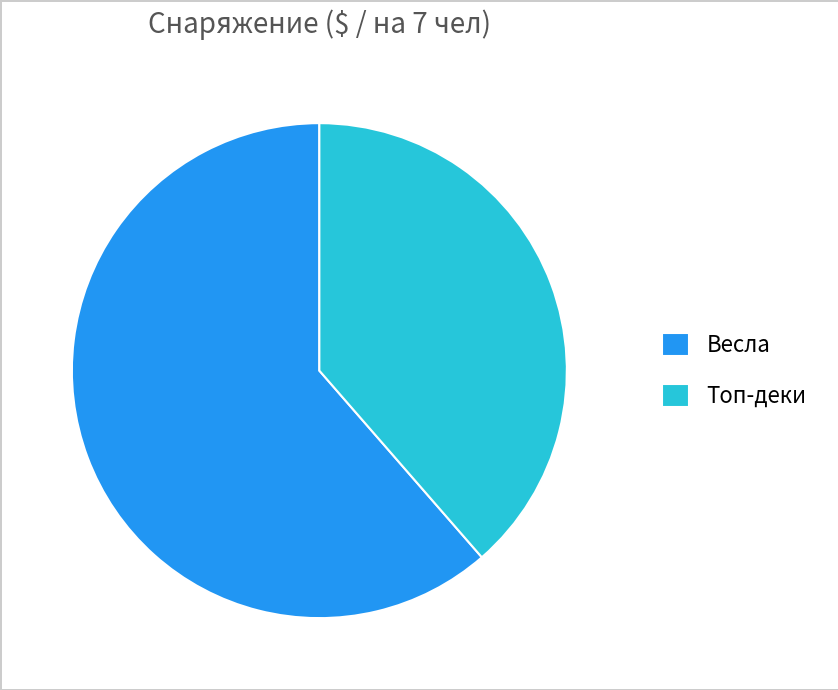

What is the largest slice in the pie chart?

Весла